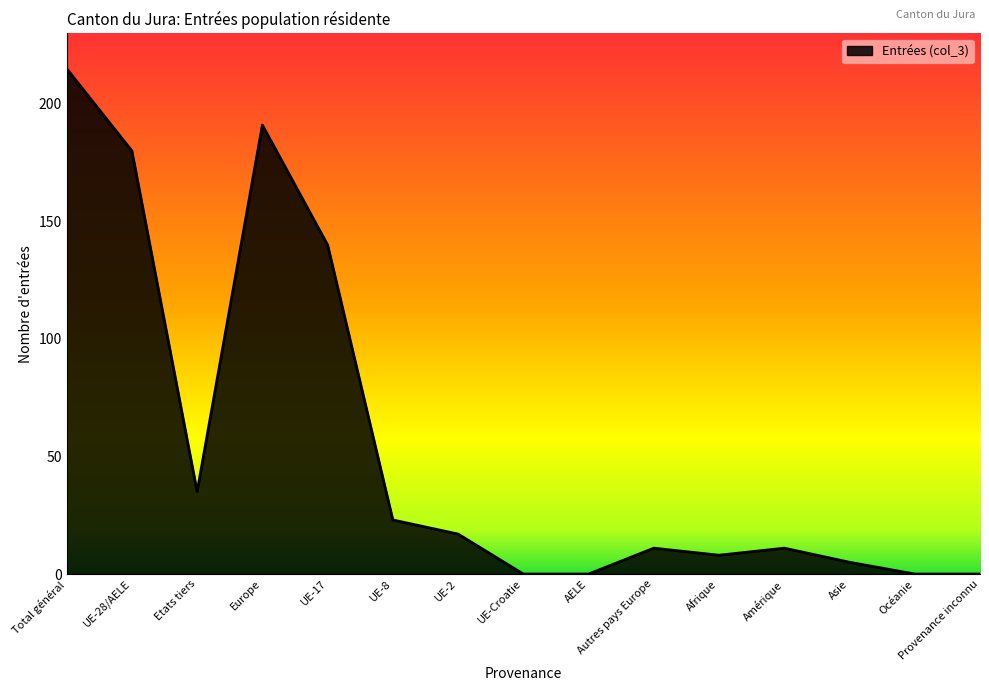

Where is the data nearest to the value 107?

UE-17